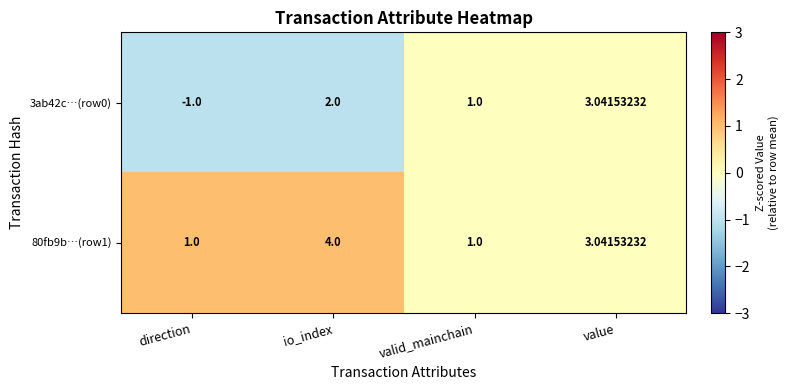

Which category has the highest value in the 3ab42c…(row0) series?

value